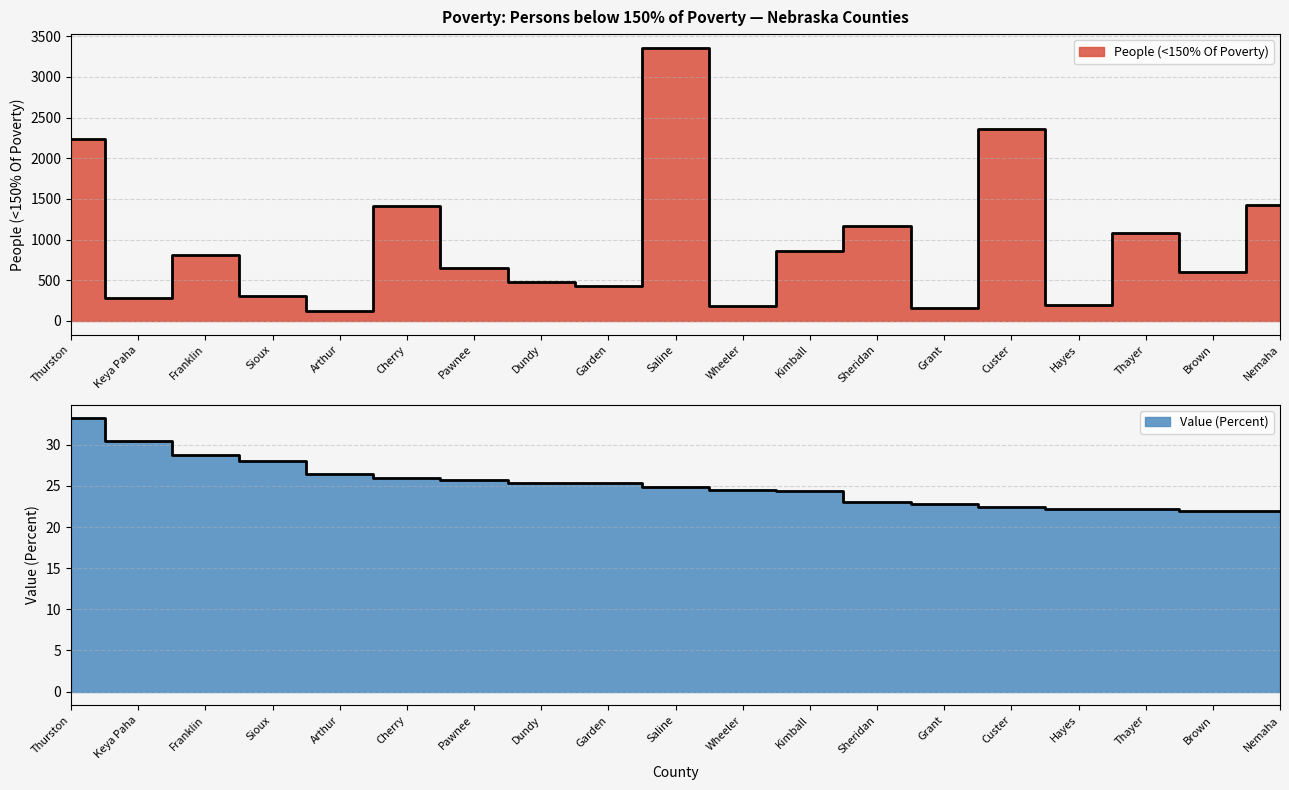

What is the spread (max minus min) of values at Dundy?

449.6